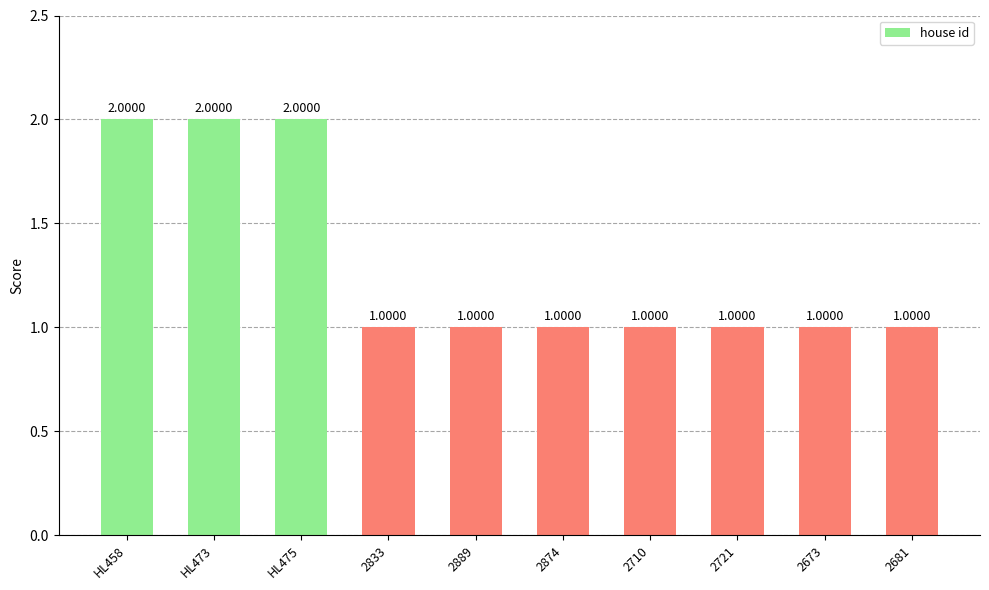

Reading left to right, extract all data points from this chart.

2	2	2	1	1	1	1	1	1	1